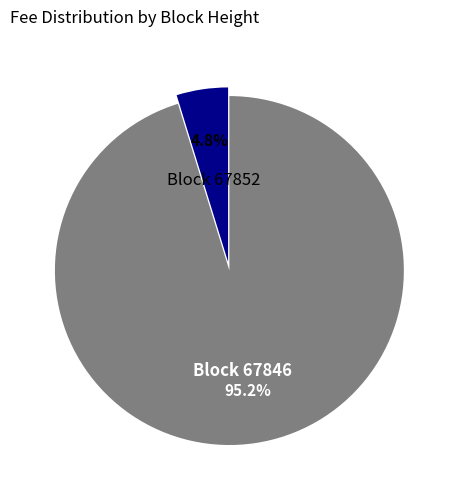

Which has a higher value, Block 67852 or Block 67846?

Block 67846